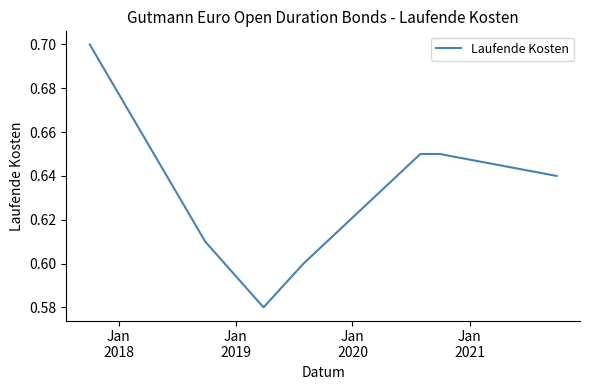

What is the sum of all values?

4.4